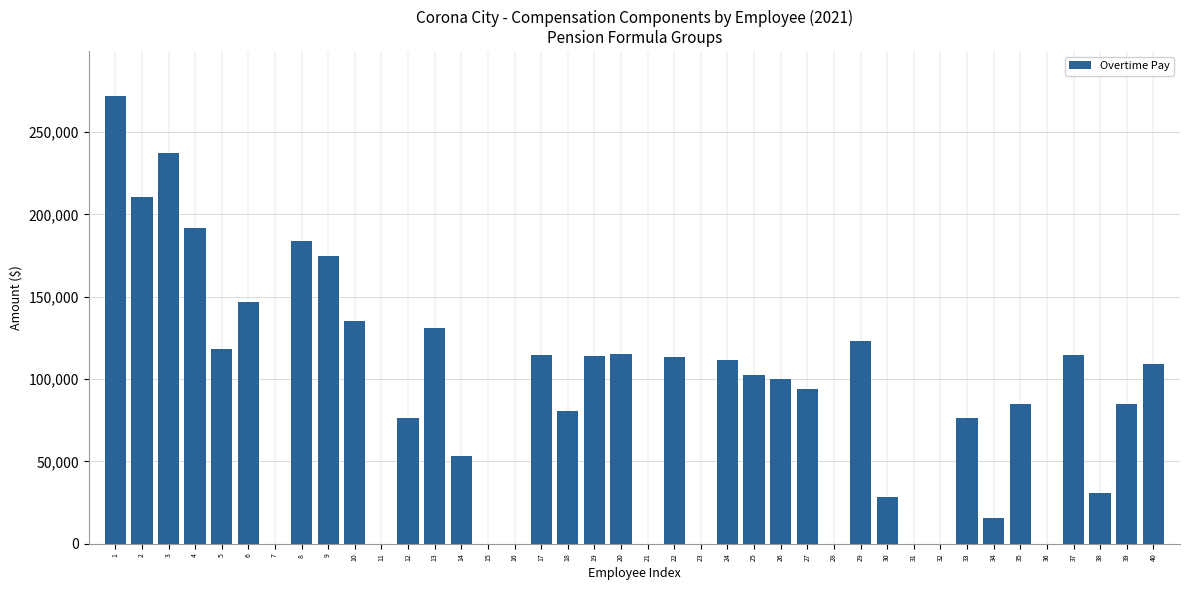

Is it true that the value at 2 is 210376?

True